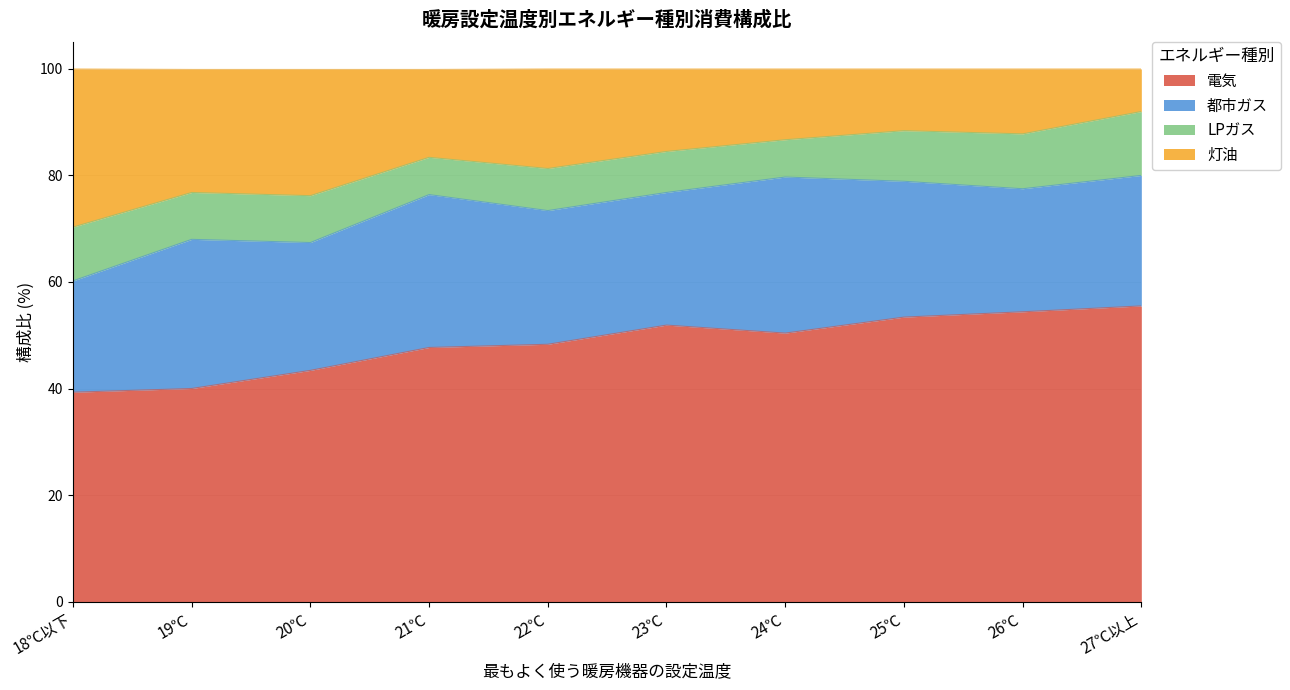

The 電気 series shows 51.9 at 23℃. True or false?

True